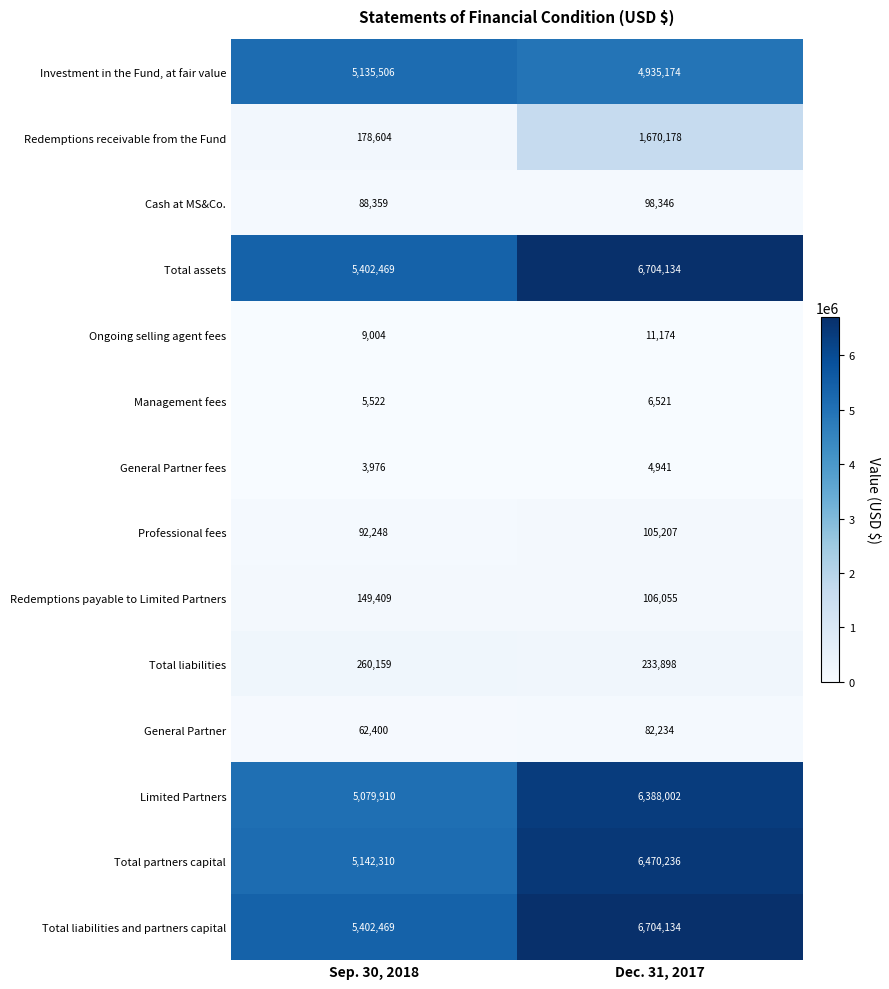

What is the sum of the Professional fees values at Sep. 30, 2018 and Dec. 31, 2017?

197455